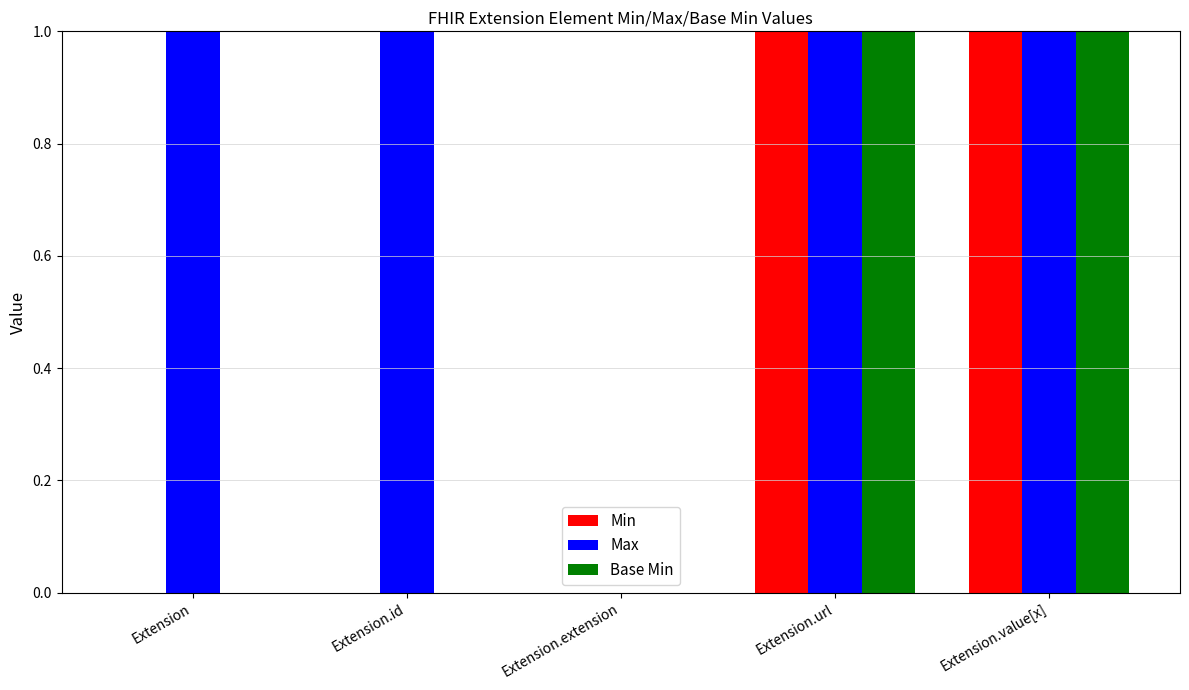

How many groups of bars are there?

5